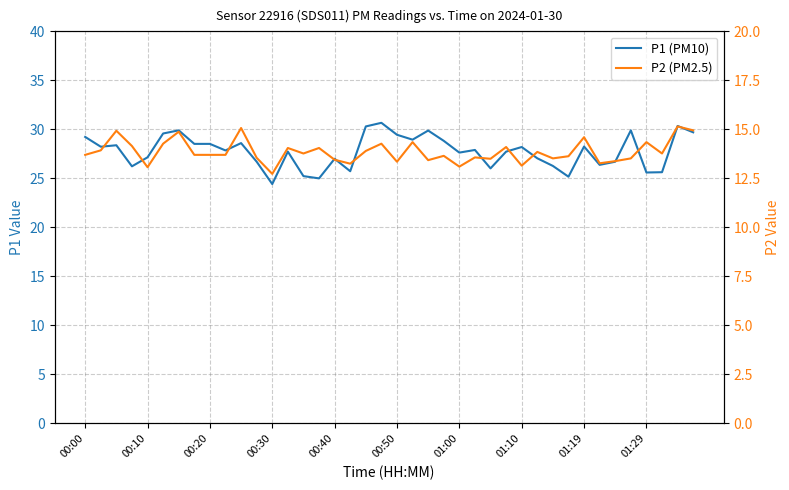

In P1 (PM10), how many points are higher than both neighbors (excluding endpoints)?

12